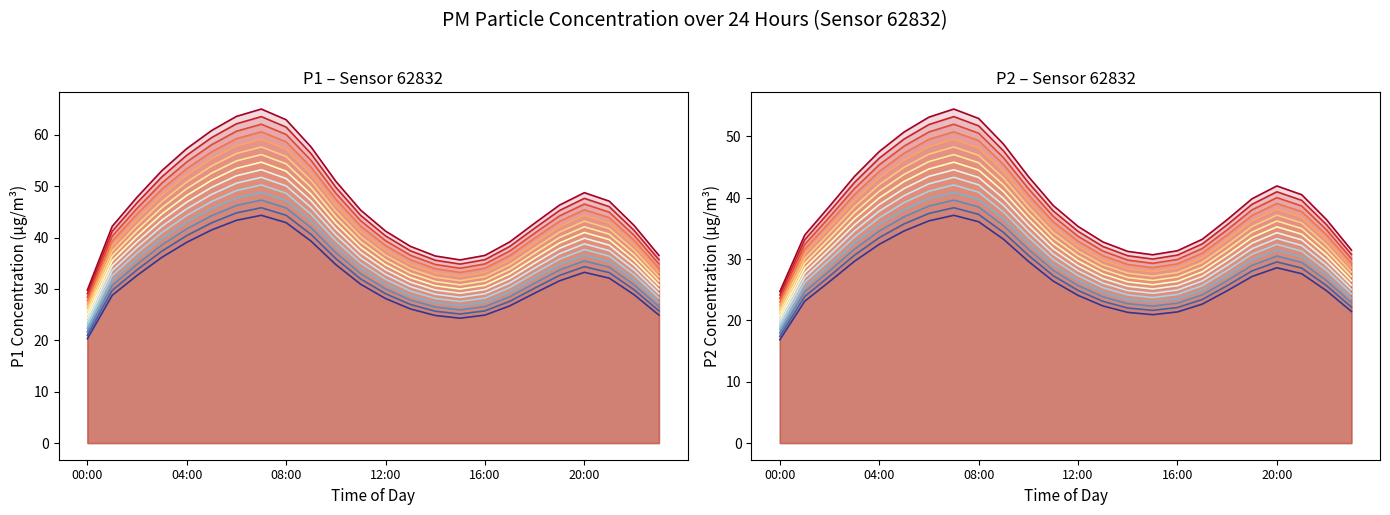

How many values in the P2 series exceed 29?

12